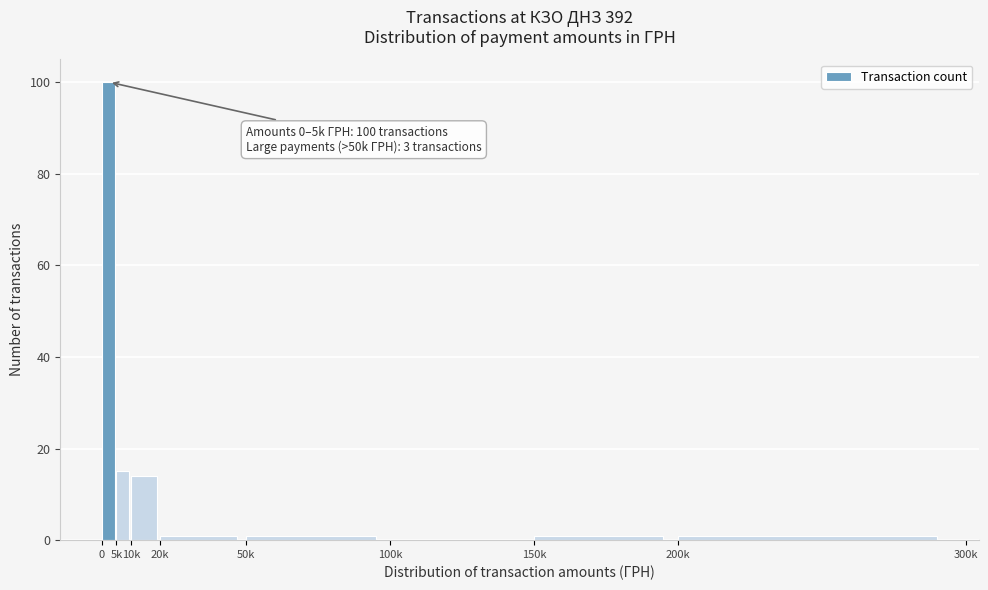

Reading right to left, extract all data points from this chart.

200k=1	150k=1	100k=0	50k=1	20k=1	10k=14	5k=15	0=100